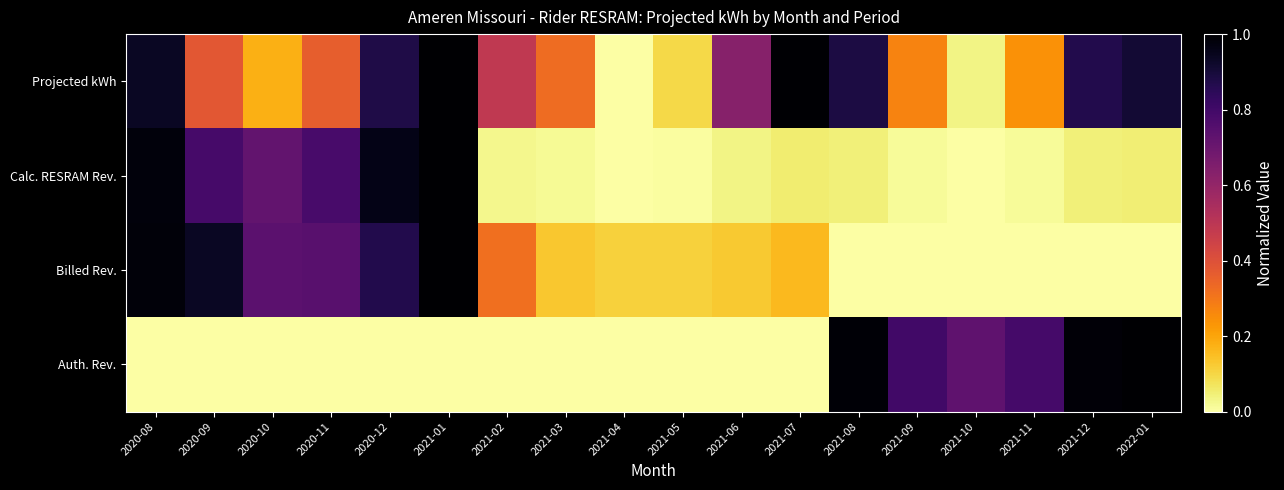

What is the spread (max minus min) of values at 2021-06?

0.6